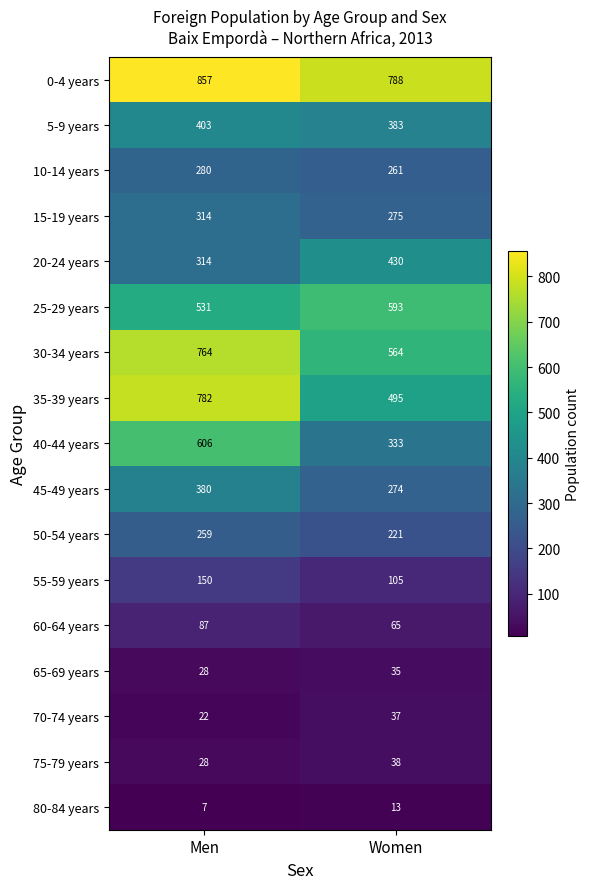

What is the minimum value for 45-49 years?

274